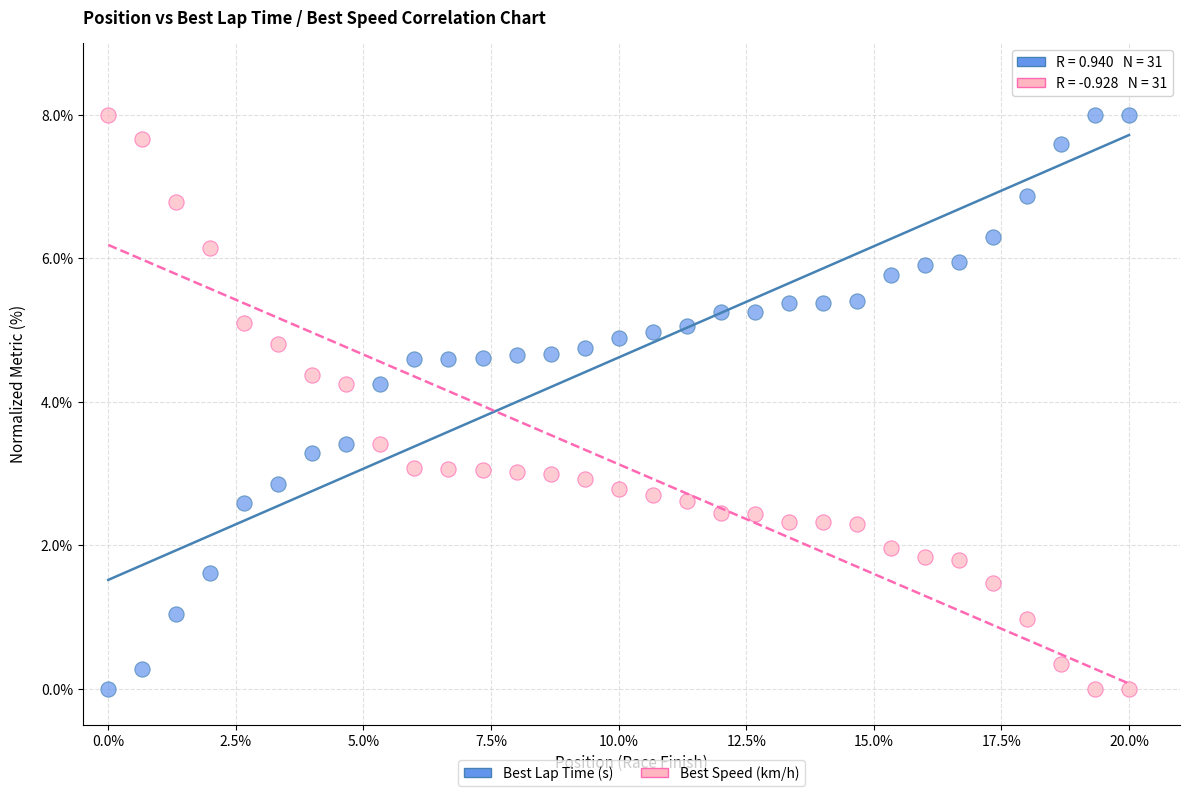

Across all data points, what is the range of X values (max minus min)?

20.0